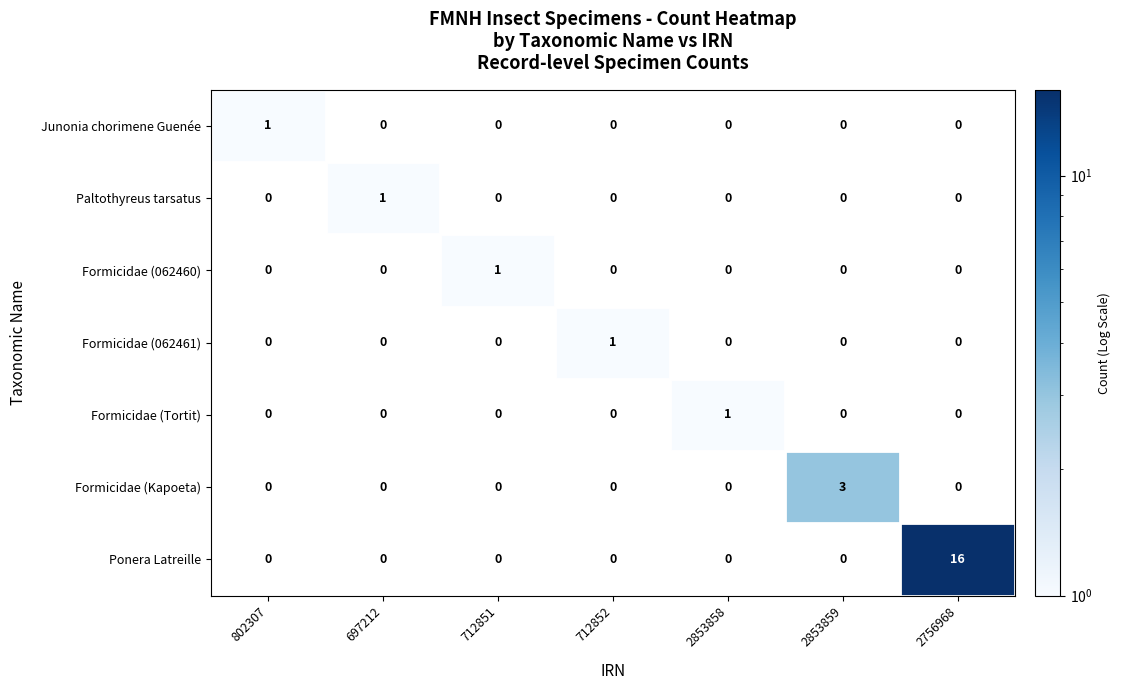

What is the total value across all series at 2756968?

16